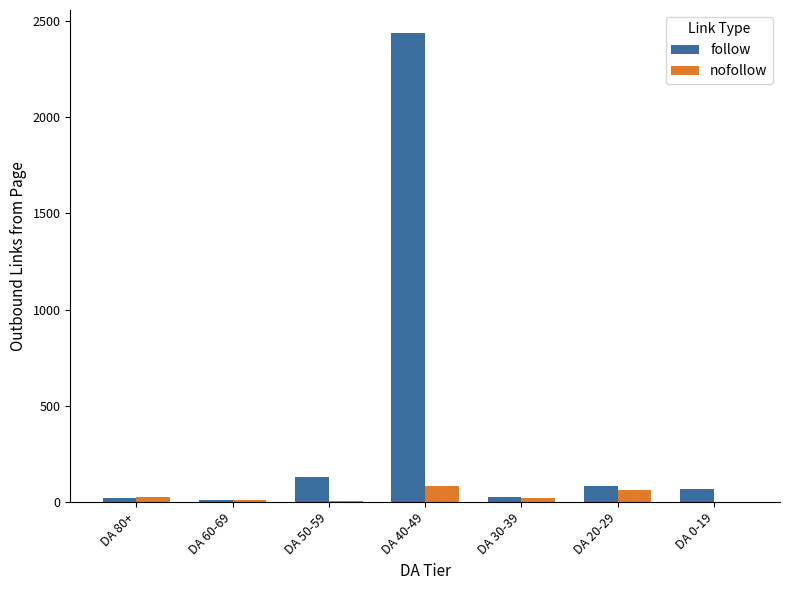

Between DA 50-59 and DA 40-49, which series saw the biggest shift?

follow